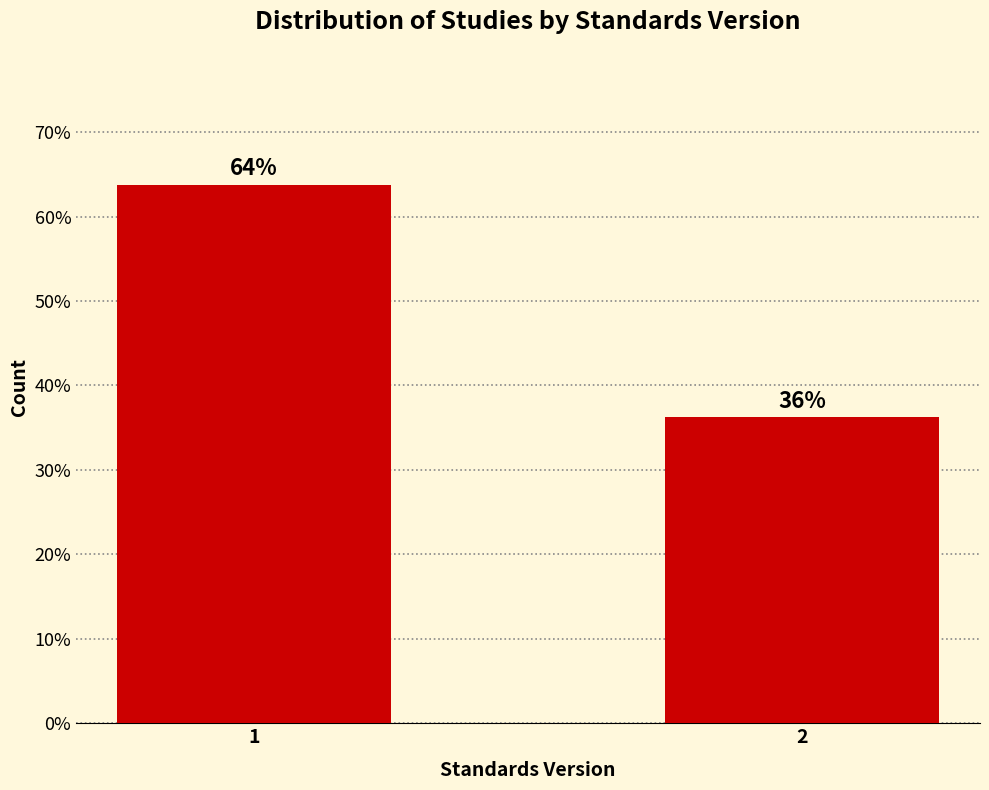

Rank the categories by value from lowest to highest.

2, 1